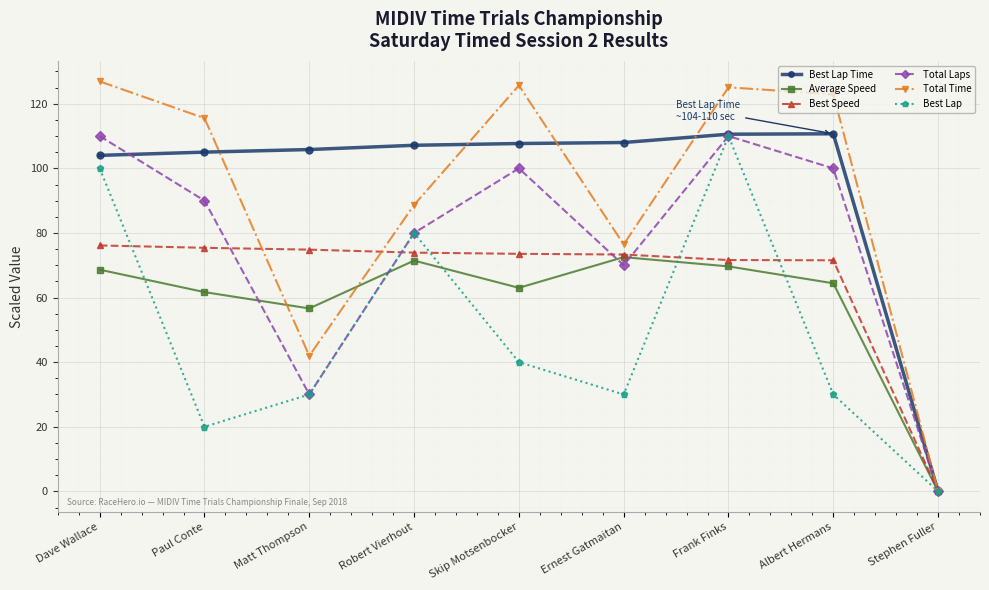

Rank the series at Skip Motsenbocker from lowest to highest value.

Best Lap, Average Speed, Best Speed, Total Laps, Best Lap Time, Total Time